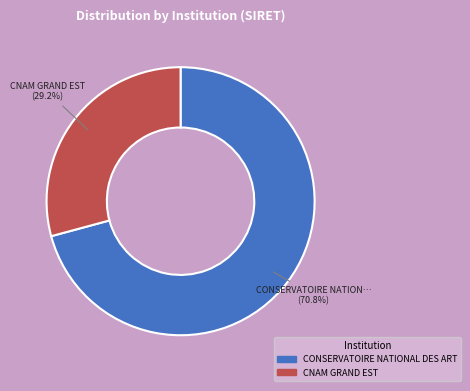

Is there any slice that represents more than half of the pie?

Yes